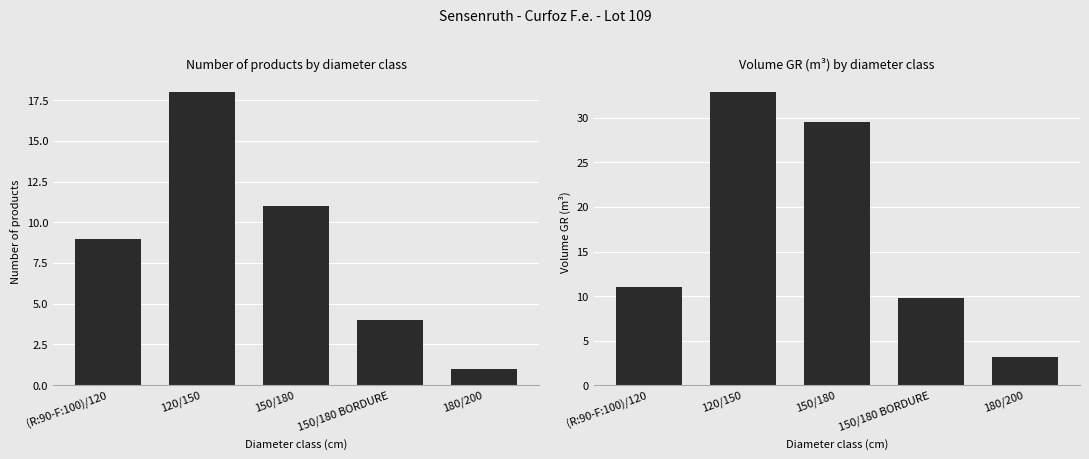

What position from the right is 120/150?

4